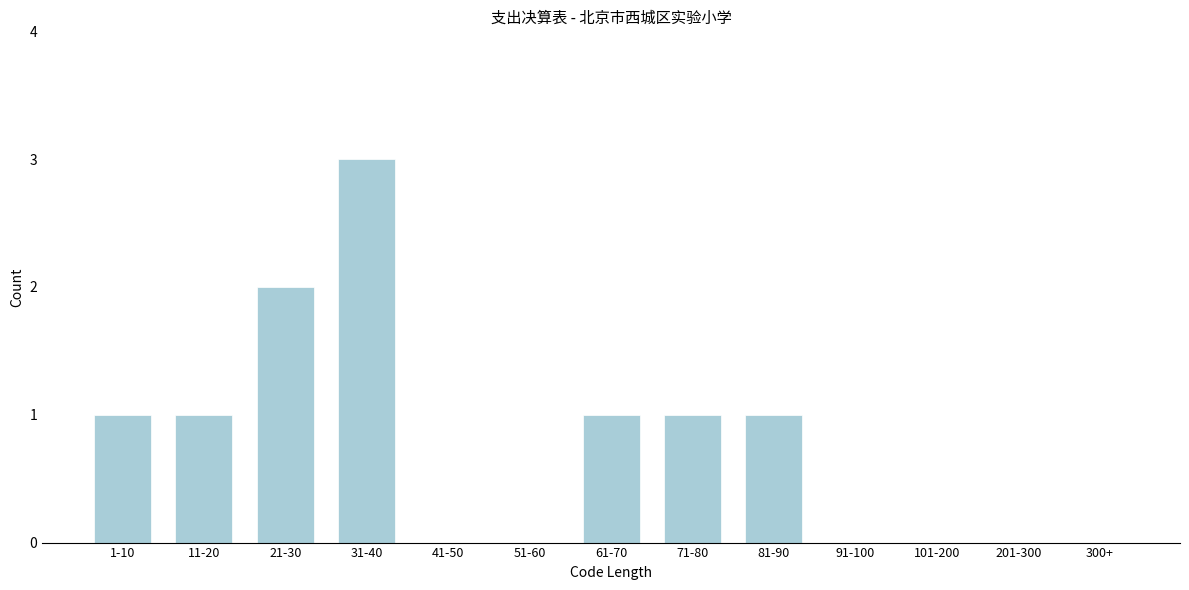

Reading right to left, transcribe all the data shown in this chart.

300+=0	201-300=0	101-200=0	91-100=0	81-90=1	71-80=1	61-70=1	51-60=0	41-50=0	31-40=3	21-30=2	11-20=1	1-10=1